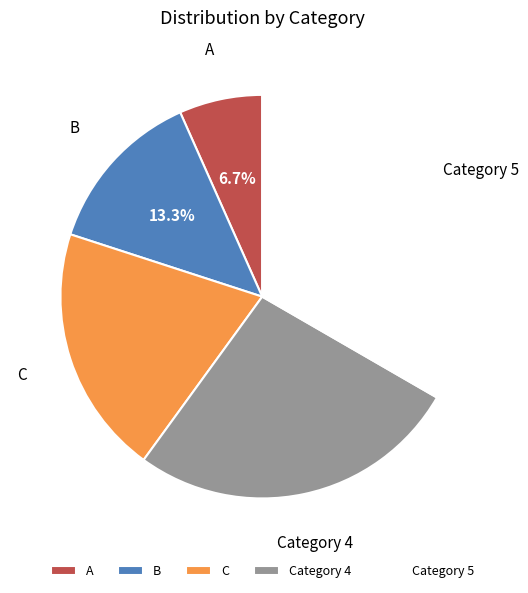

What percentage is NOT represented by Category 5?

66.7%